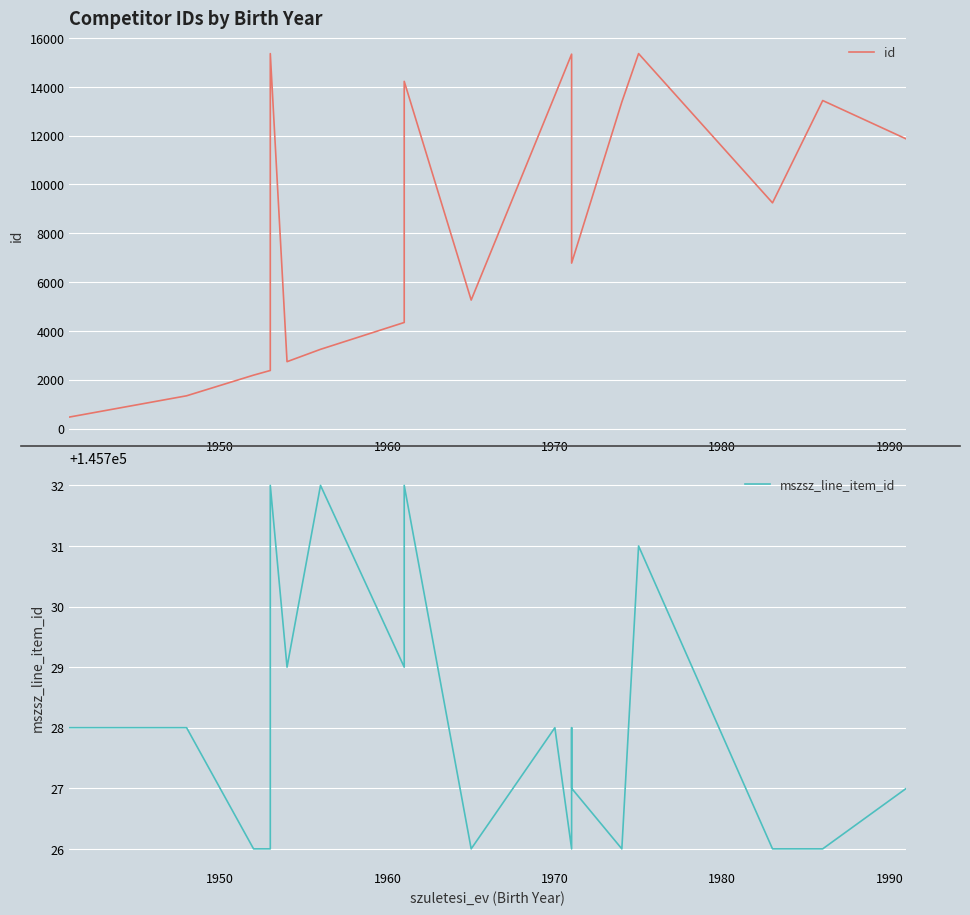

Does the chart display data point markers on the line(s)?

No